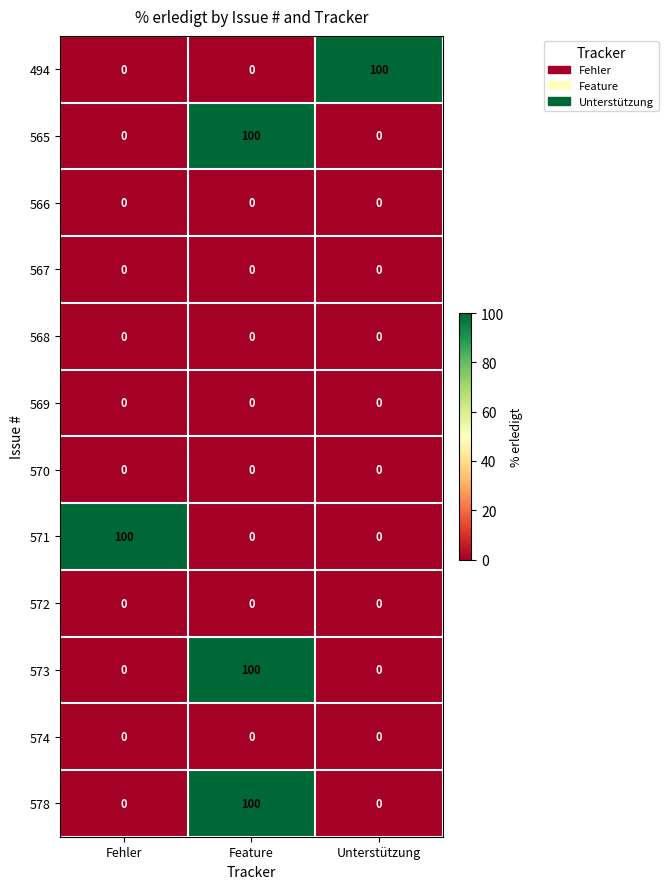

What is the total value across all series at Feature?

300